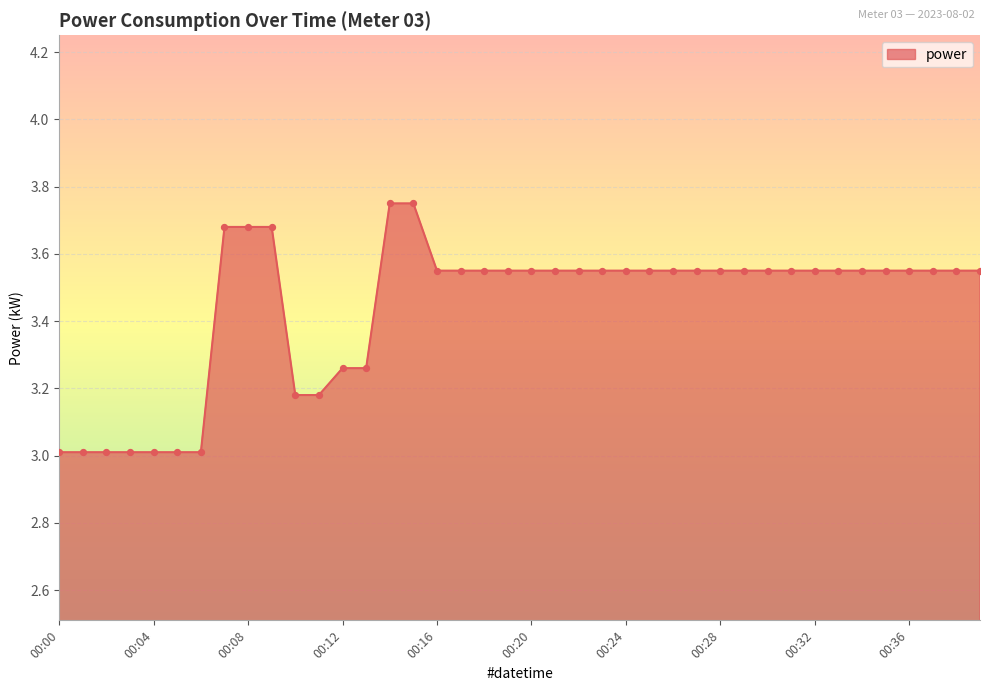

What is the smallest value displayed?

3.0